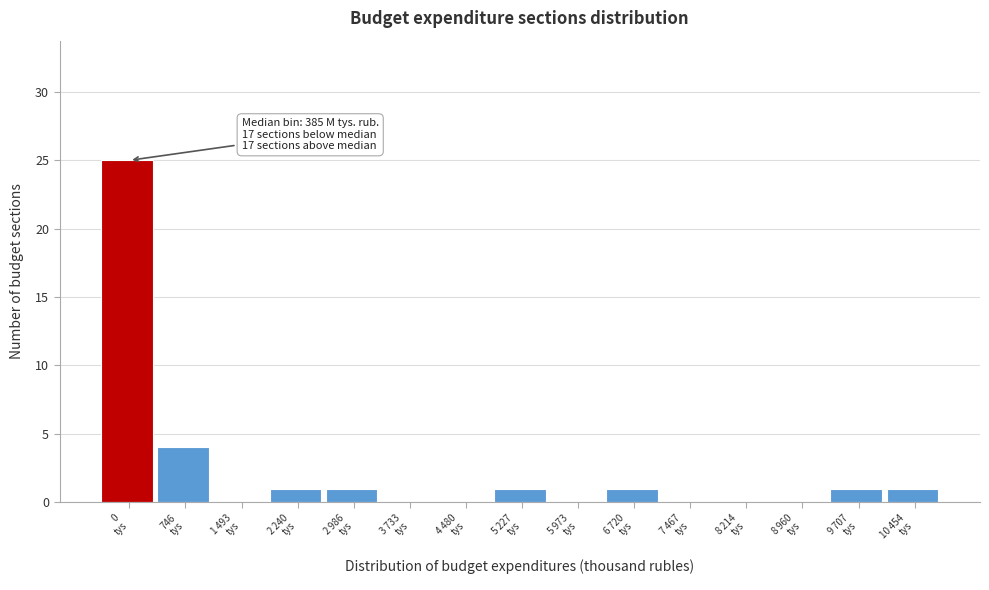

What is the maximum value shown in the chart?

25